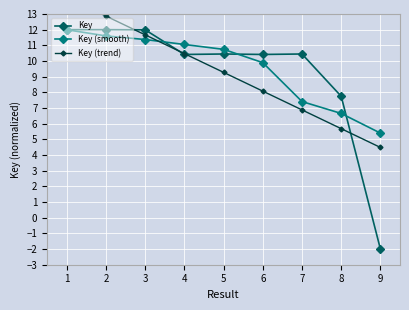

Reading right to left, extract all data points from this chart.

Key: 9=-2.0	8=7.7	7=10.4	6=10.4	5=10.4	4=10.4	3=12.0	2=12.0	1=12.0
Key (smooth): 9=5.4	8=6.7	7=7.4	6=9.9	5=10.7	4=11.1	3=11.4	2=11.6	1=12.0
Key (trend): 9=4.5	8=5.7	7=6.9	6=8.1	5=9.3	4=10.5	3=11.7	2=12.9	1=14.1